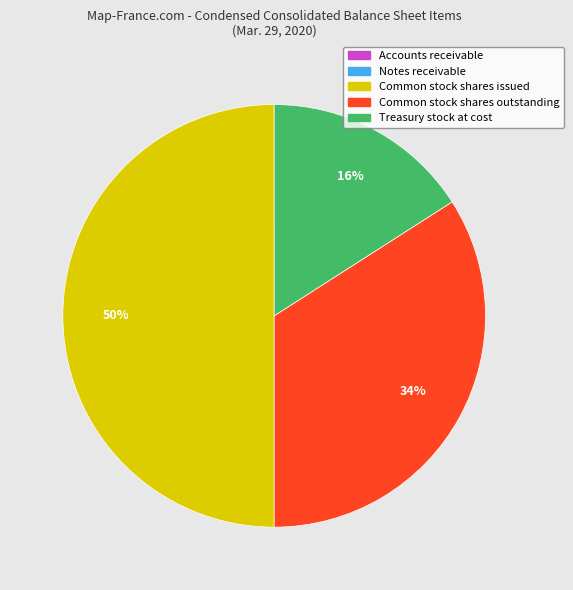

Does Common stock shares outstanding represent more than half of the total?

No